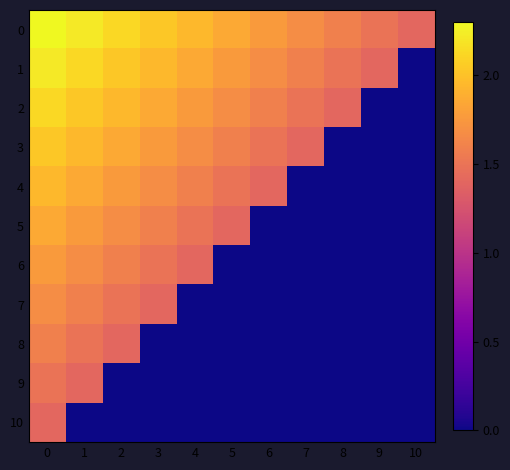

Which series has the widest spread of values?

1